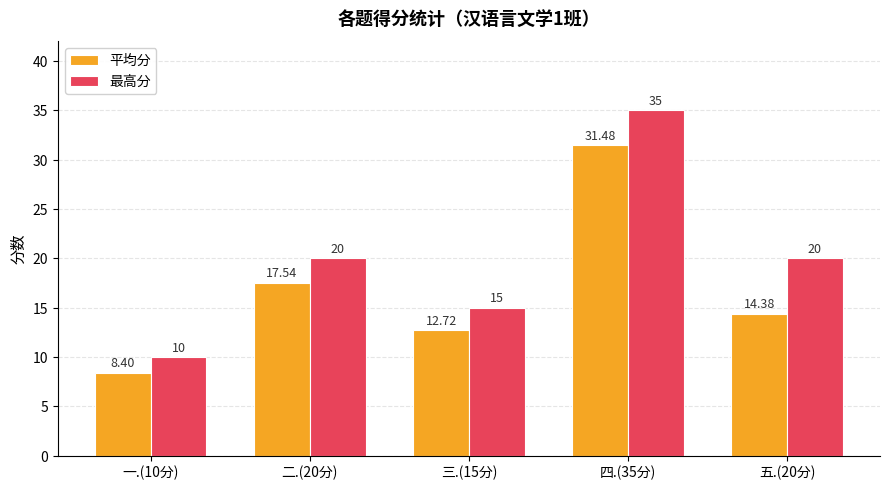

Which series changed the most between 二.(20分) and 四.(35分)?

最高分